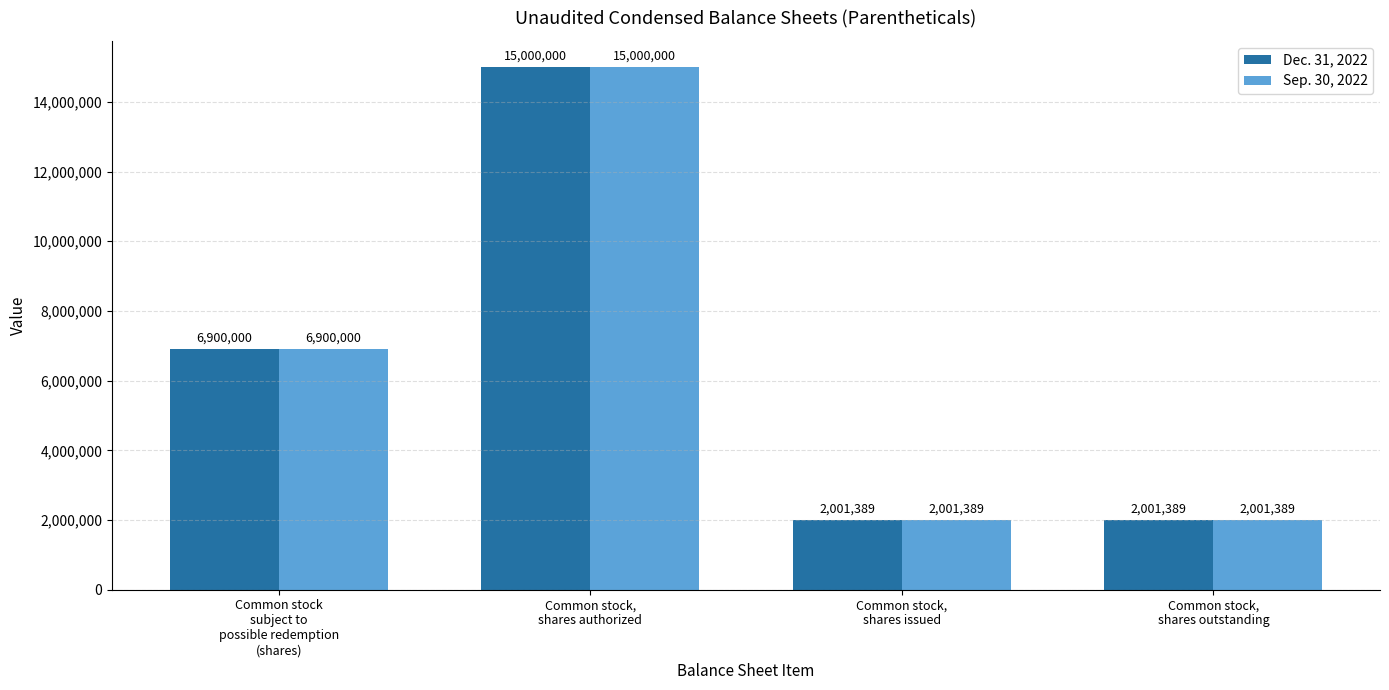

Where is Dec. 31, 2022 nearest to the value 8500694?

Common stock
subject to
possible redemption
(shares)